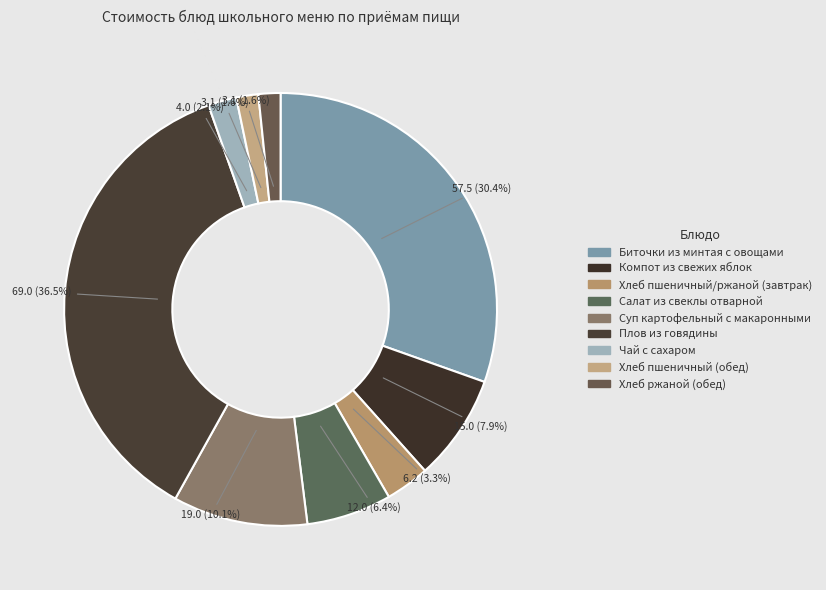

Count the number of slices in the pie.

9